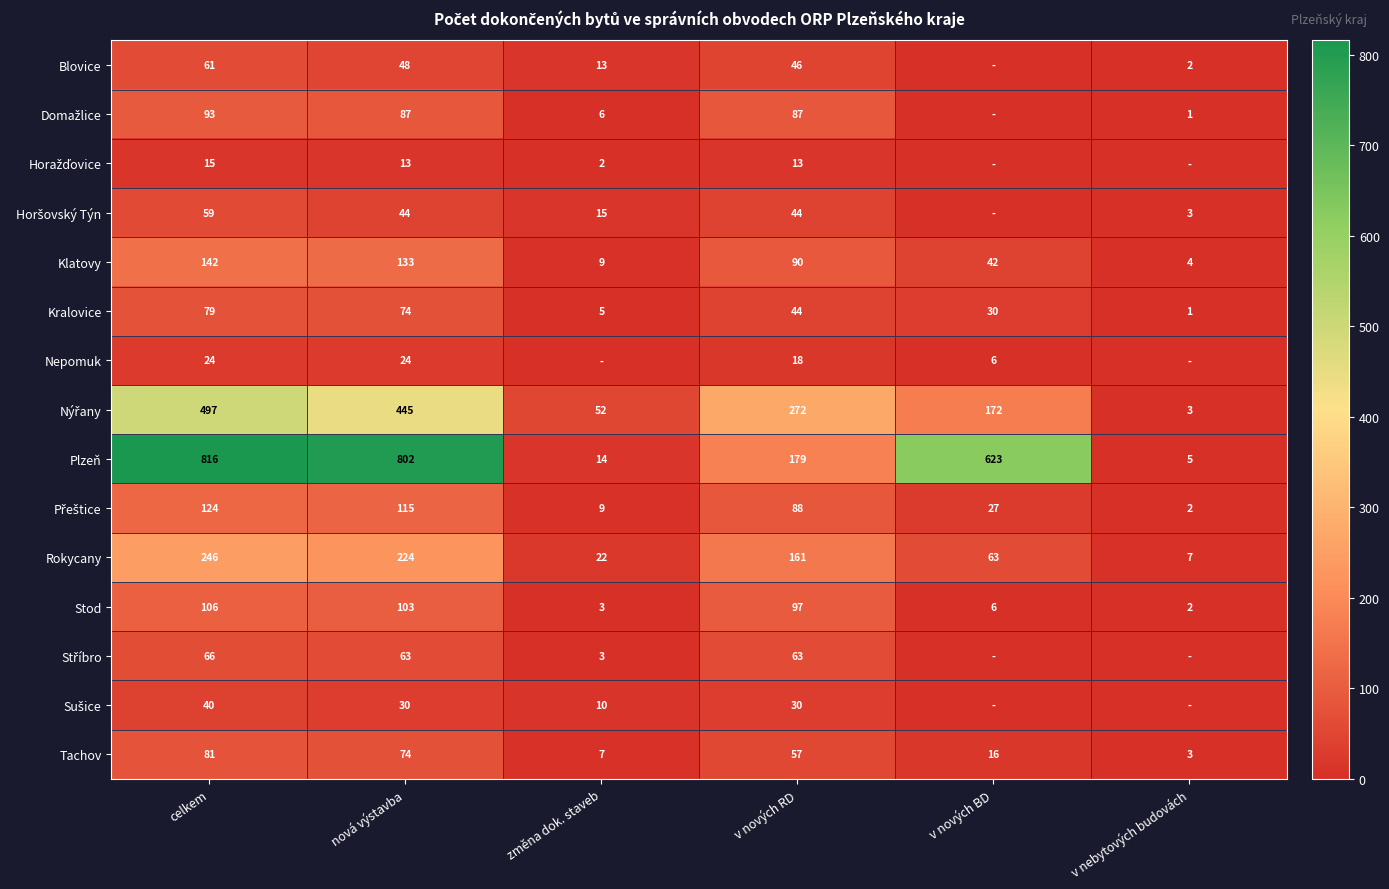

How many data points in Plzeň are less than 623?

3